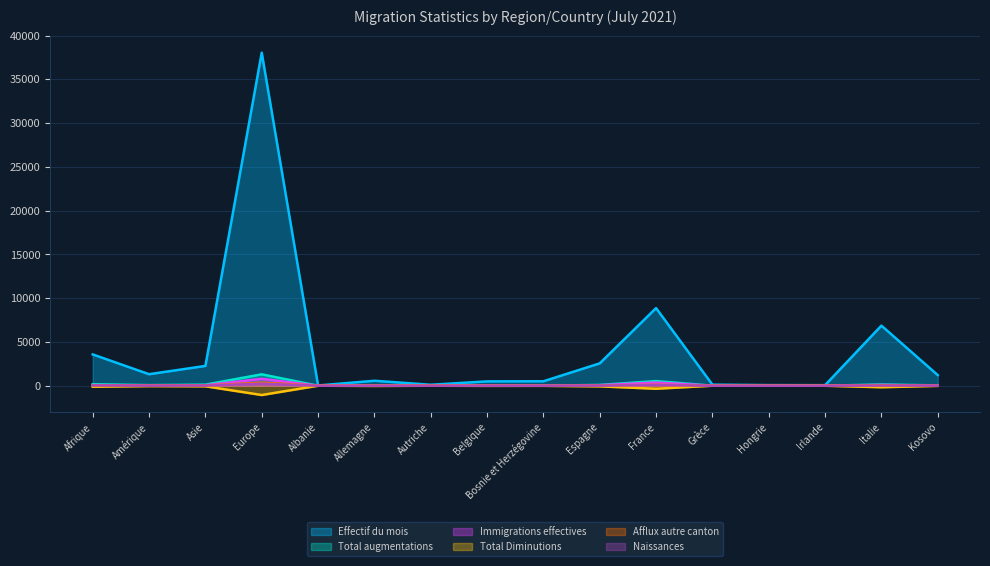

Where is Total augmentations nearest to the value 651?

France